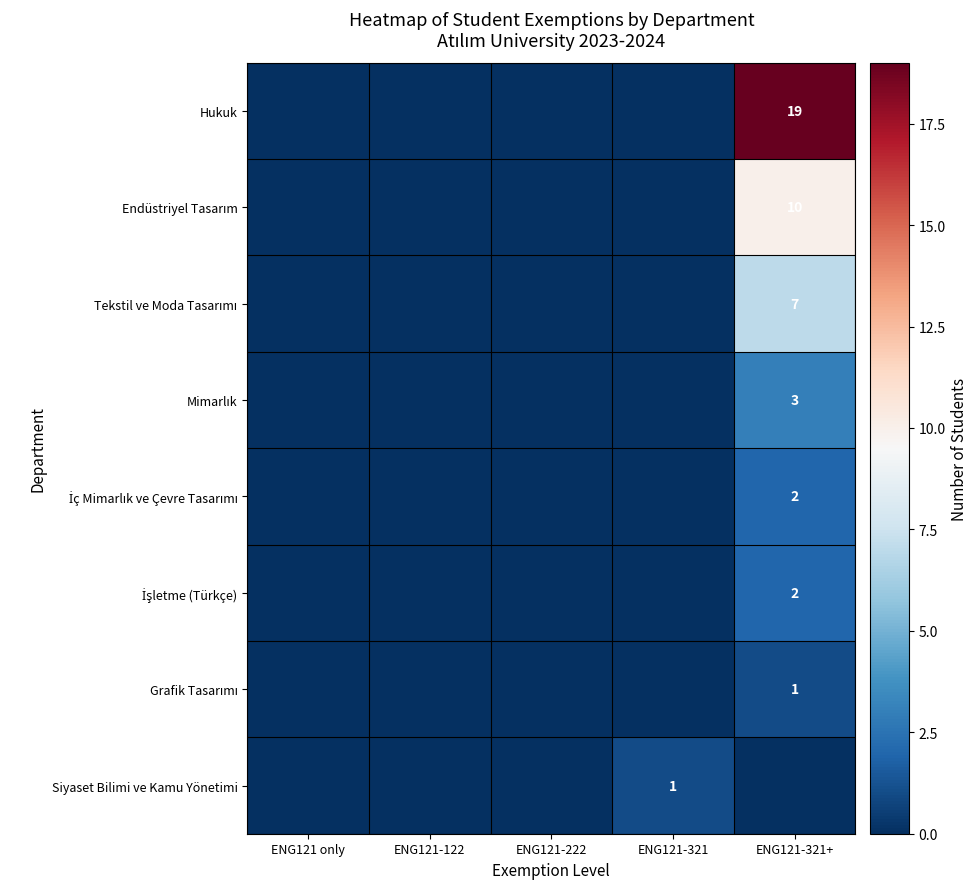

Which category has the lowest value across all series?

ENG121 only